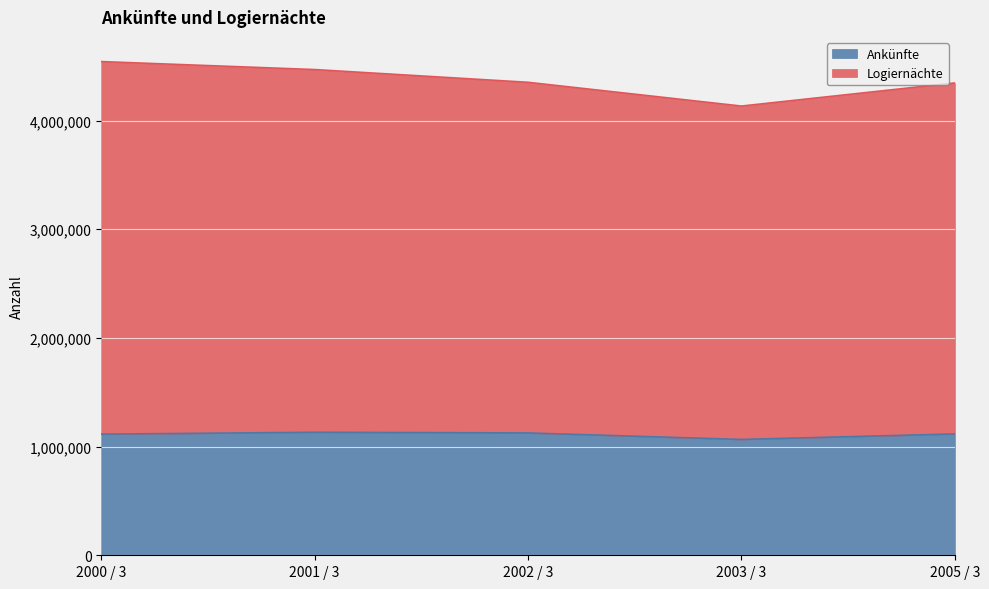

The value of Ankünfte at 2005 / 3 is 1116483. True or false?

True